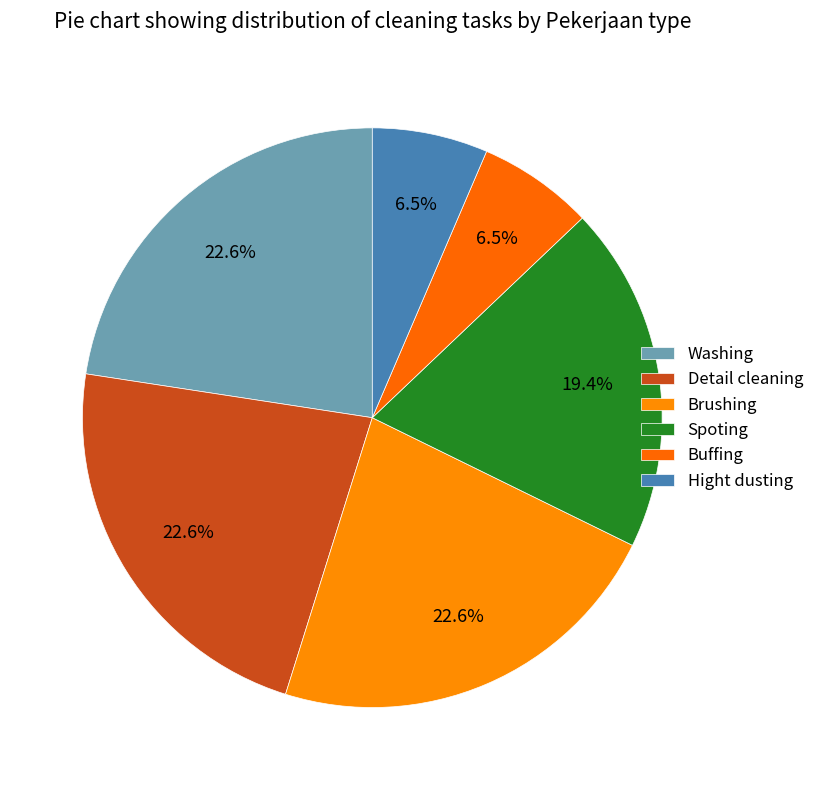

Count the number of slices in the pie.

6